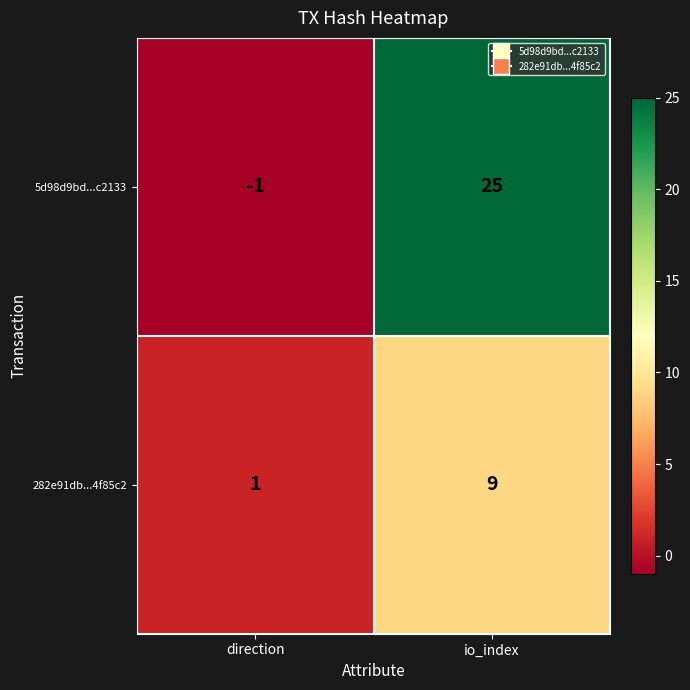

What is the average value of the 282e91db...4f85c2 series?

5